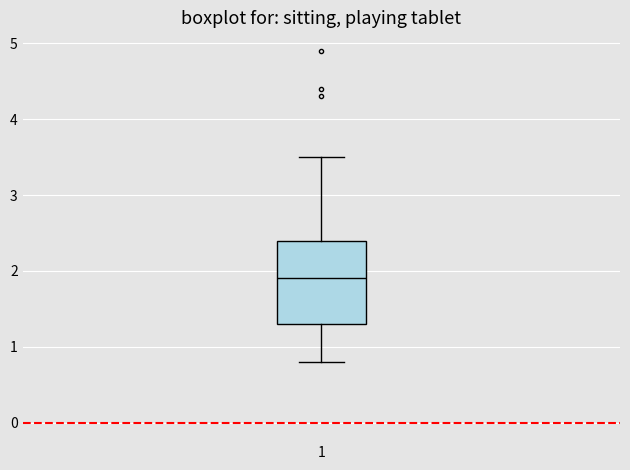

Where does the median line of the box at x = 1 sit on the y-axis? The values are not printed on the chart, so give them approximately, as read against the axis.

1.9